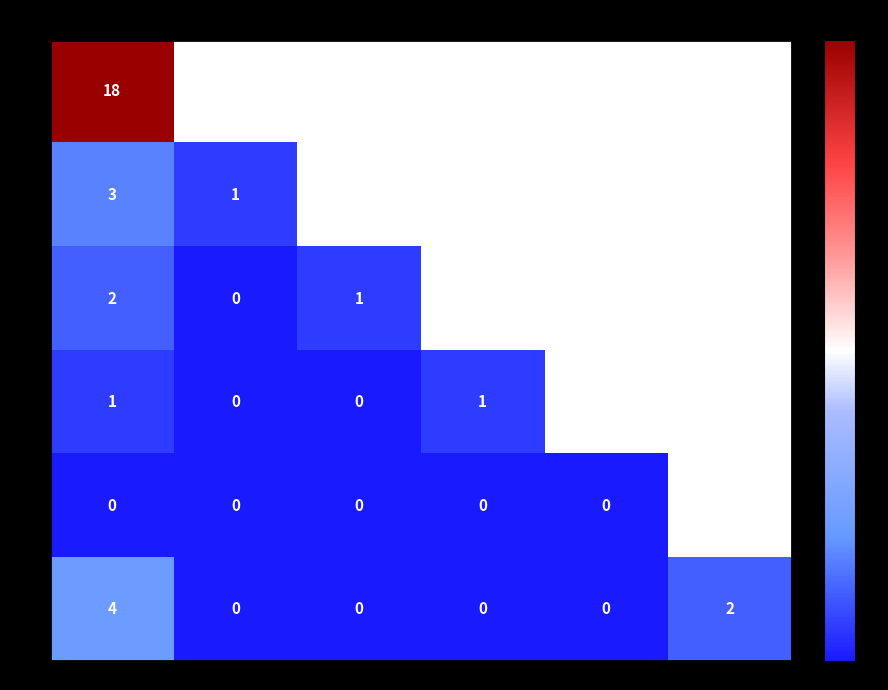

At NN, list the series in order from largest to smallest.

NN, other, 00, 01, 02, 03